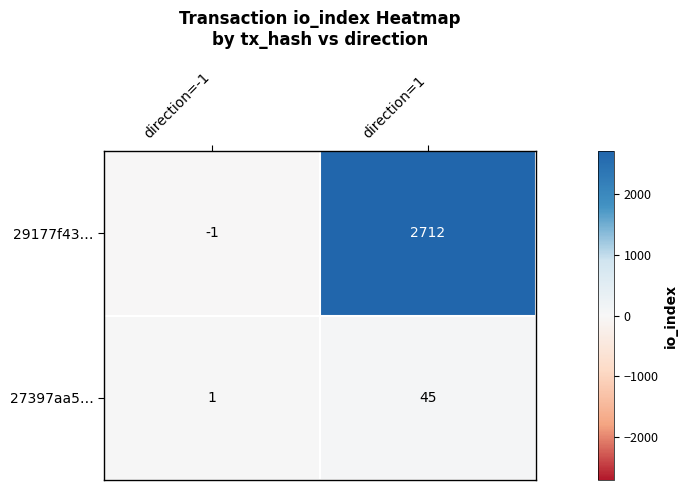

What is the average value of the 29177f43… series?

1356